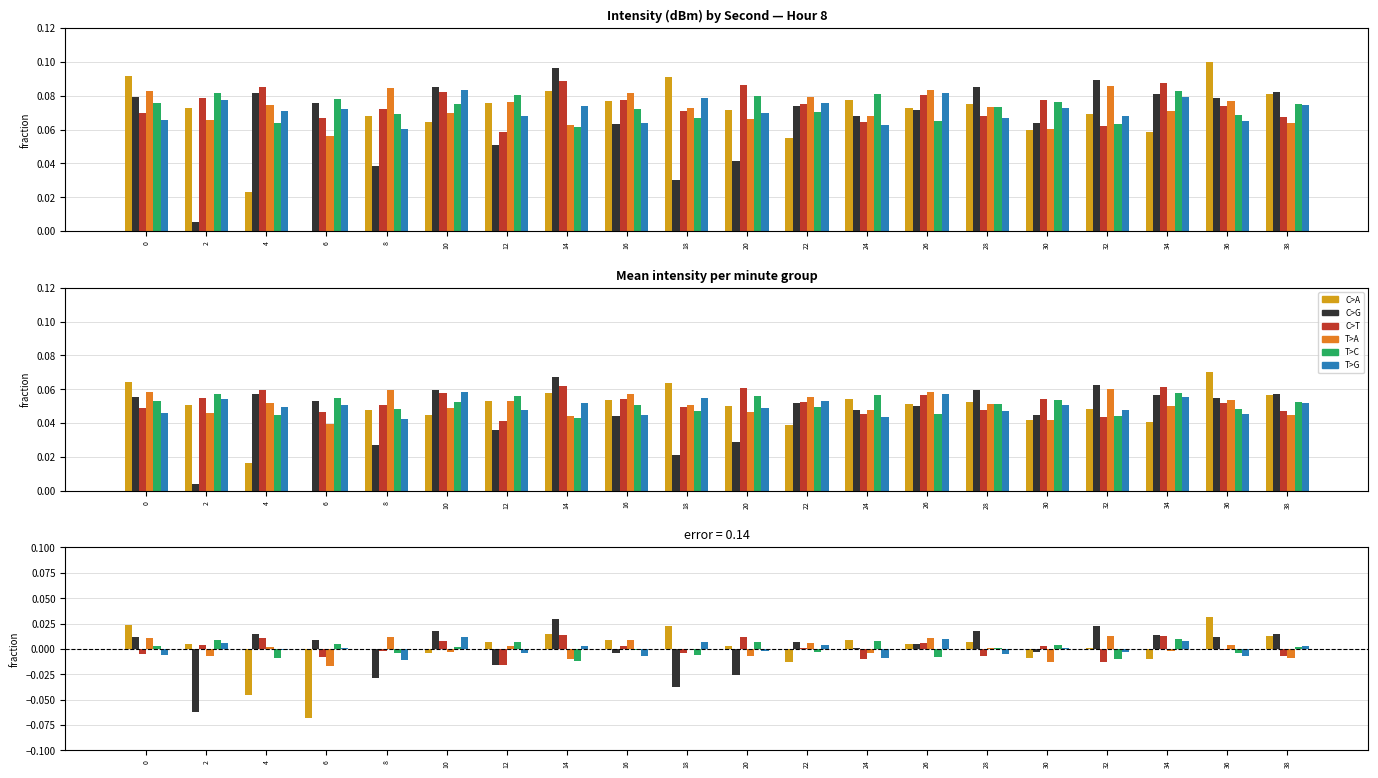

At 2, list the series in order from smallest to largest.

C>G, T>A, C>T, C>A, T>G, T>C